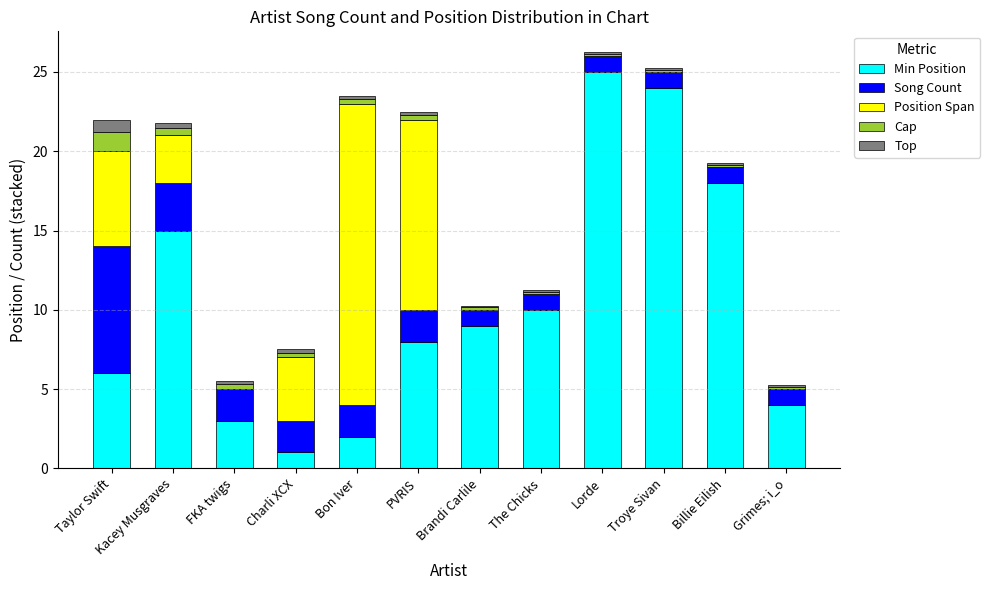

What is the highest value of the Min Position series?

25.0